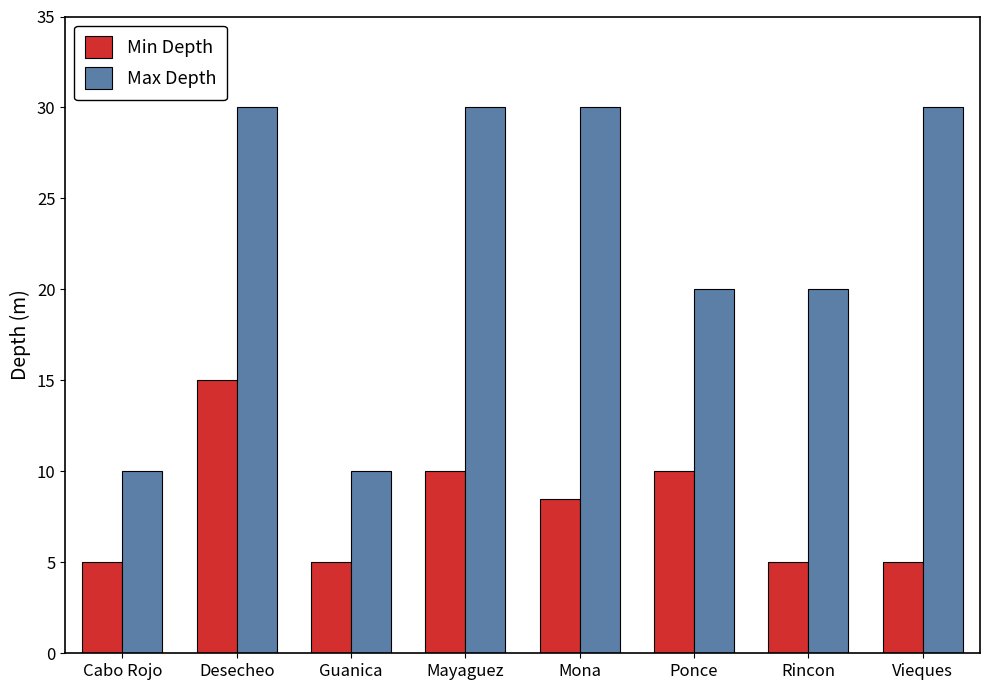

What is the spread (max minus min) of values at Rincon?

15.0